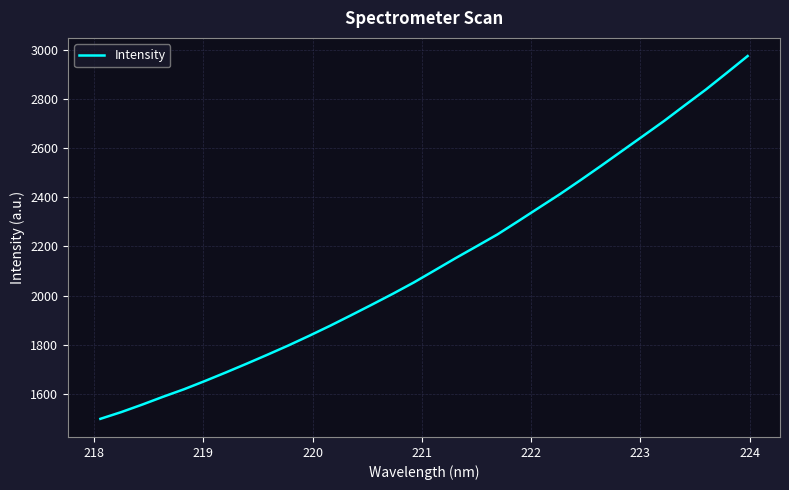

What is the average value?

2134.1